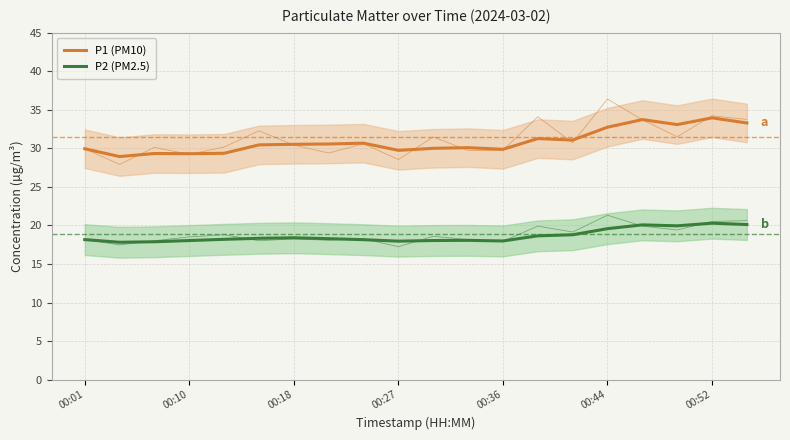

In P1 (PM10), how many points are lower than both neighbors (excluding endpoints)?

6